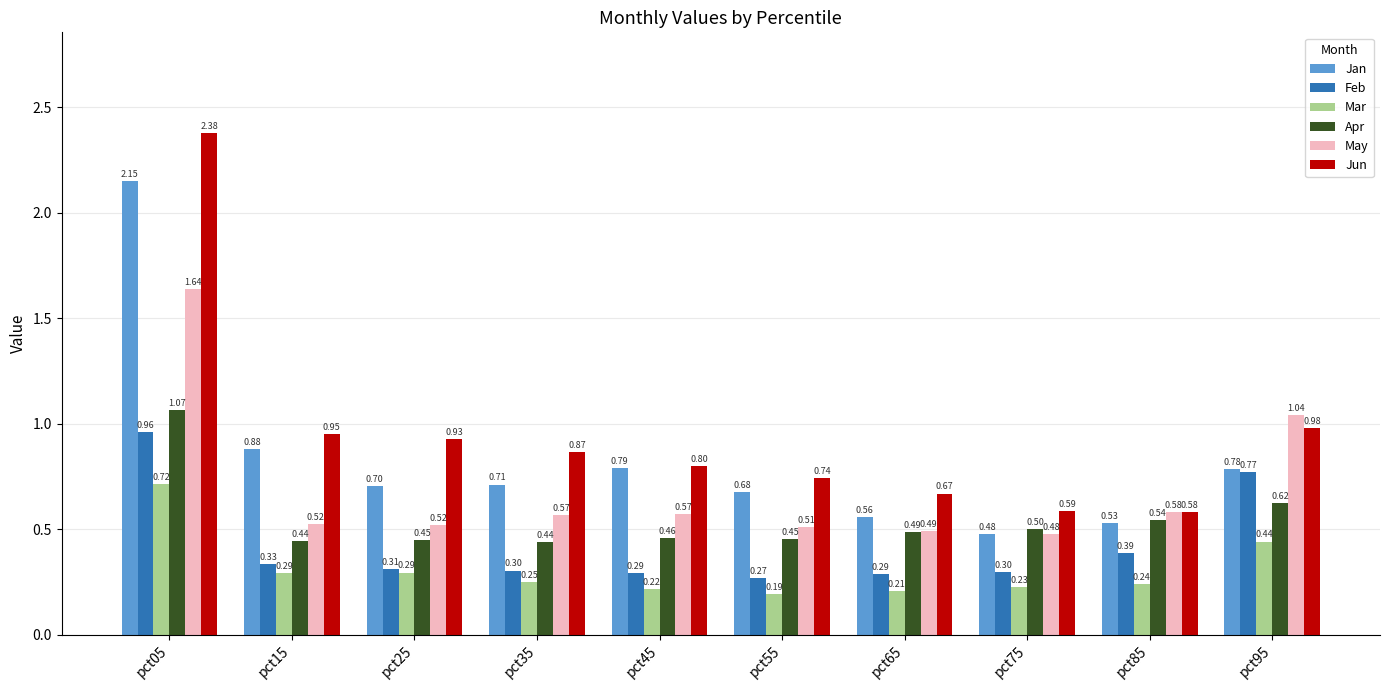

Which series has the widest spread of values?

Jun